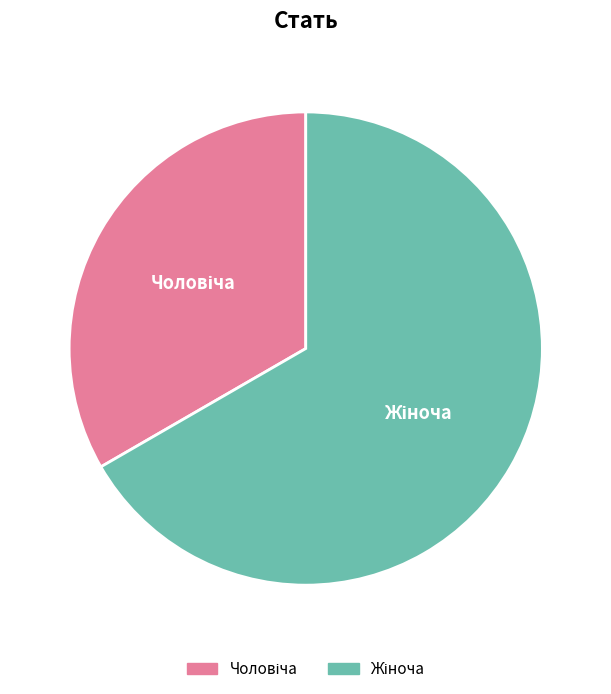

Is there a majority slice in this chart?

Yes